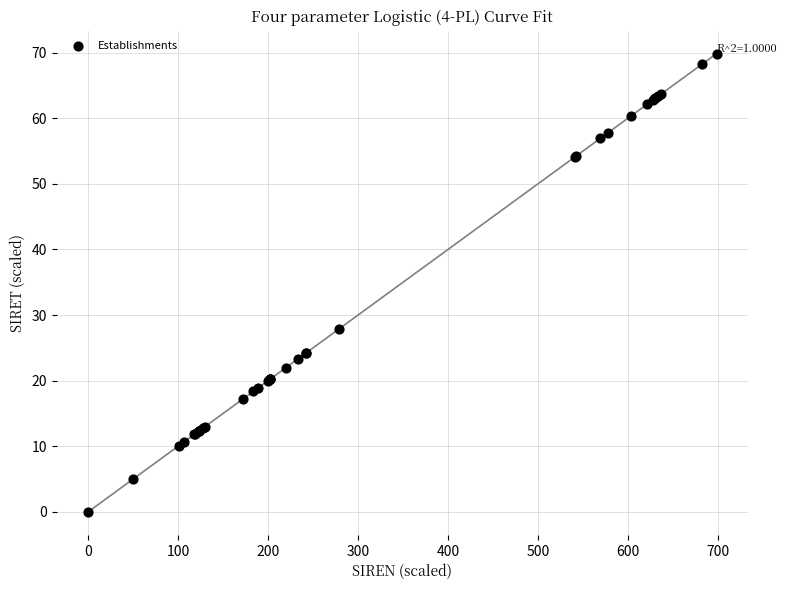

What Y value in the scatter plot is closest to 34?

27.9